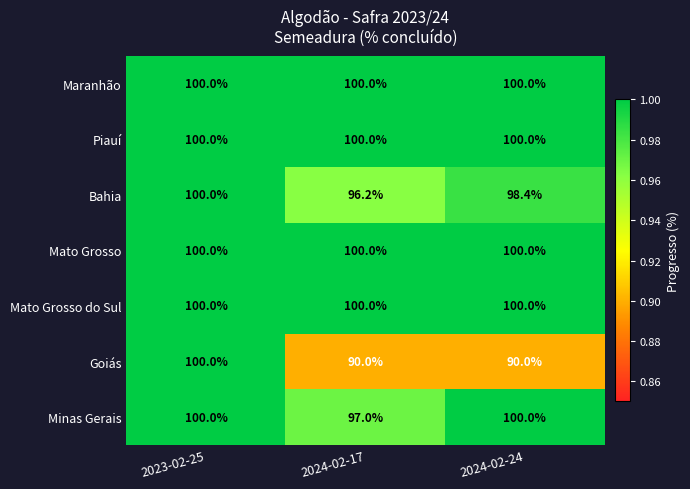

What is the difference between the highest and lowest values at 2024-02-17?

10.0